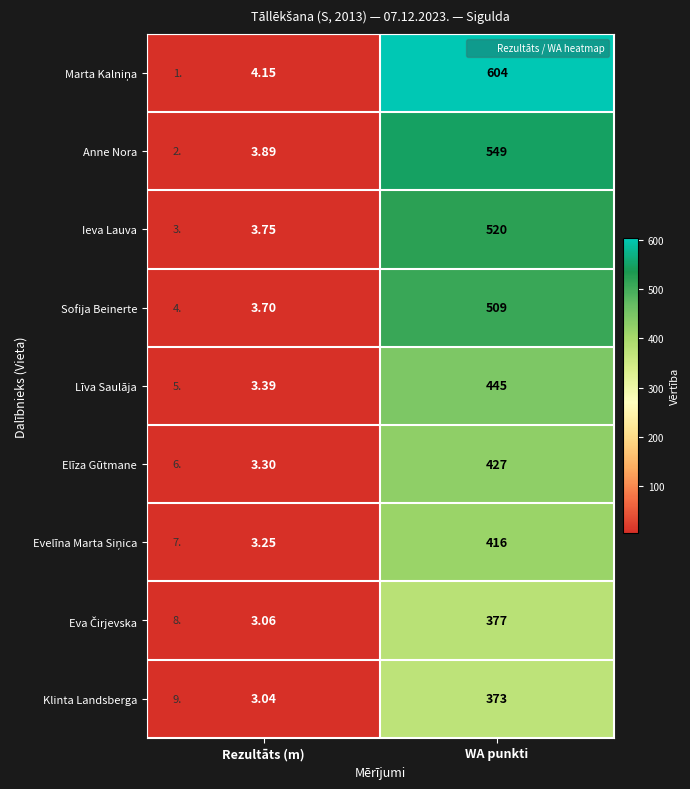

What is the minimum value shown in the chart?

3.0